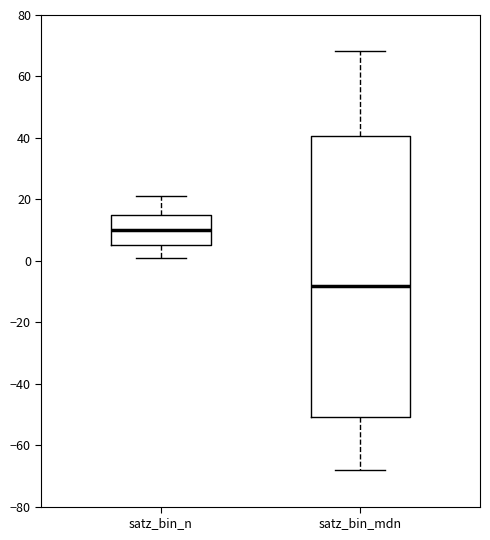

Which box has the highest median line?

satz_bin_n